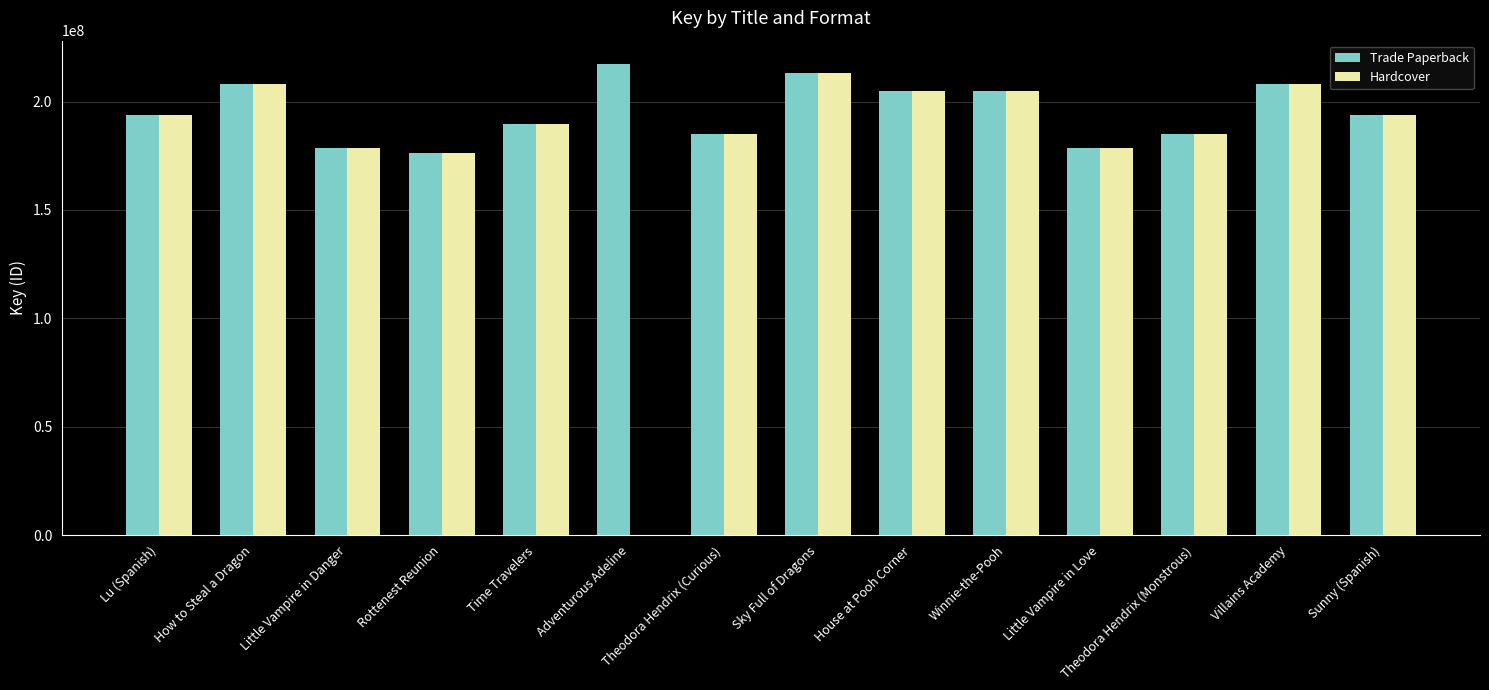

The Trade Paperback series shows 322225364 at Theodora Hendrix (Curious). True or false?

False